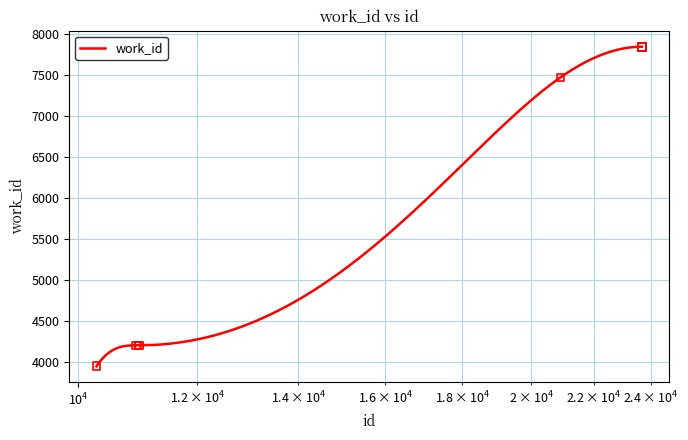

Which has a higher value, 20914 or 23681?

23681